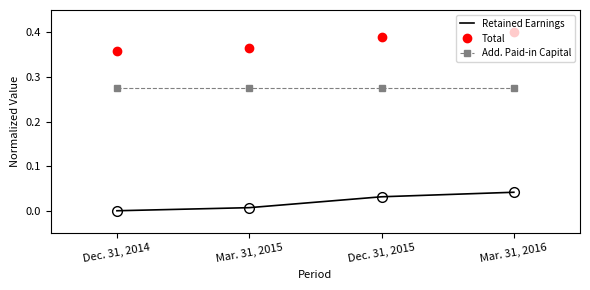

Rank the series at Mar. 31, 2015 from highest to lowest value.

Total, Add. Paid-in Capital, Retained Earnings